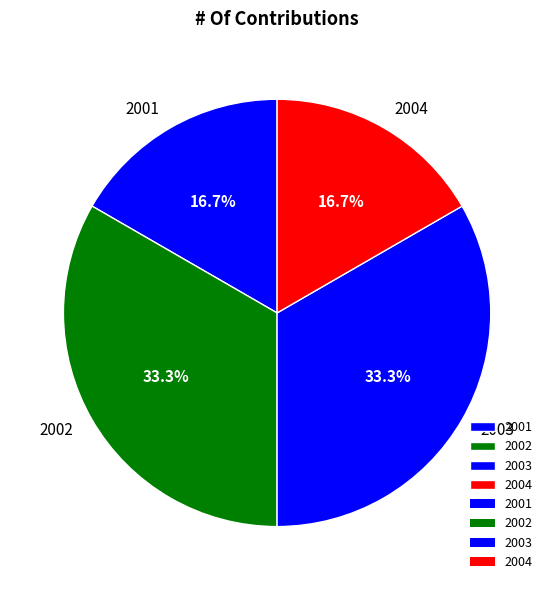

What is the total percentage of 2001 and 2002?

50.0%